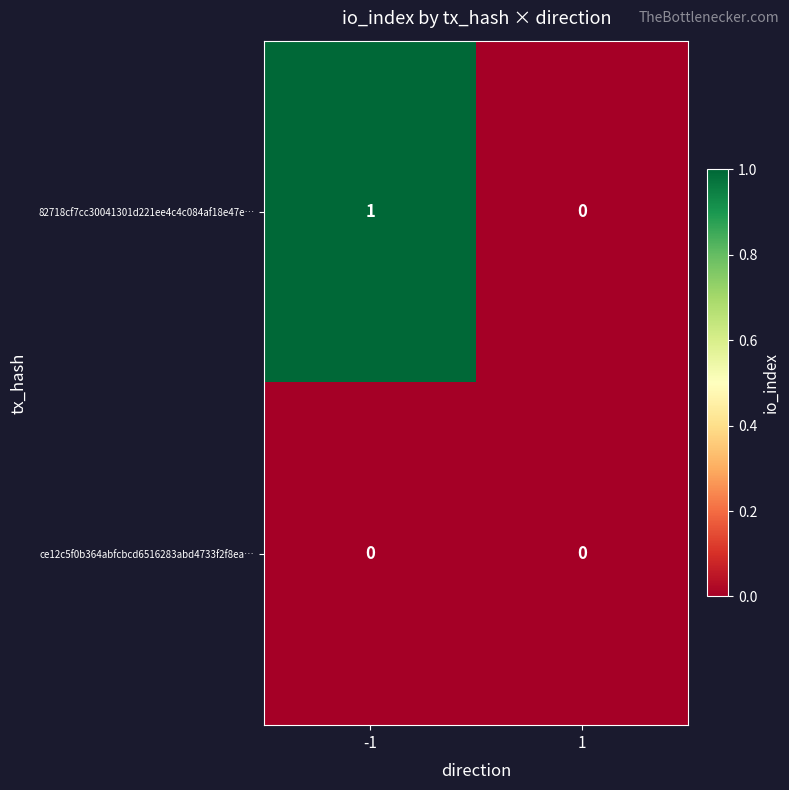

Which series has the largest total across all categories?

82718cf7cc30041301d221ee4c4c084af18e47e…